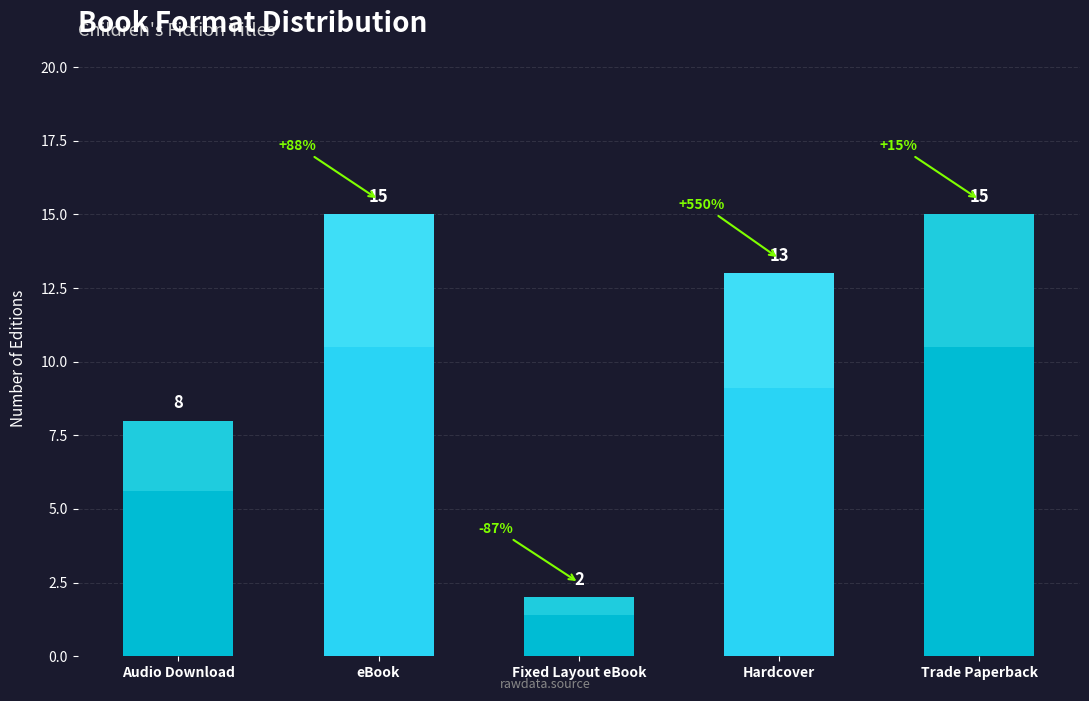

Reading right to left, transcribe all the data shown in this chart.

Trade Paperback=15	Hardcover=13	Fixed Layout eBook=2	eBook=15	Audio Download=8